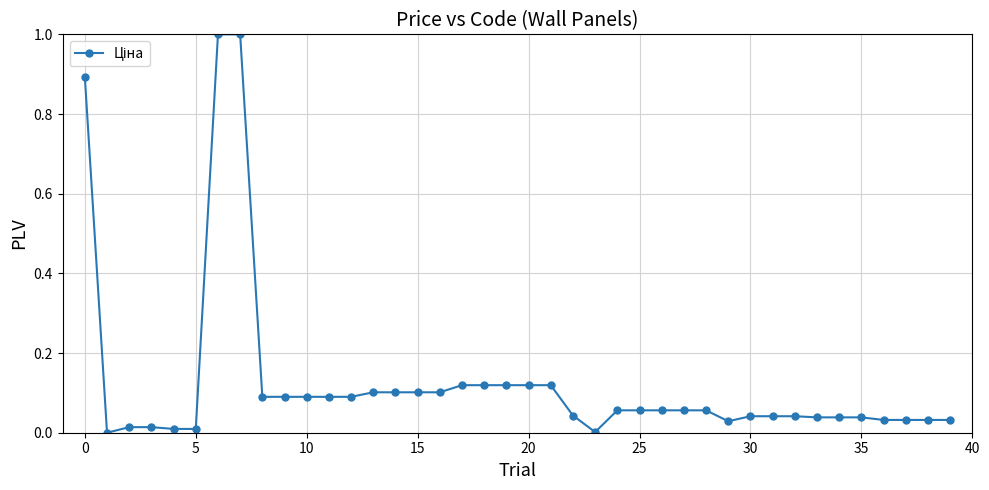

What is the sum of all values?

5.1